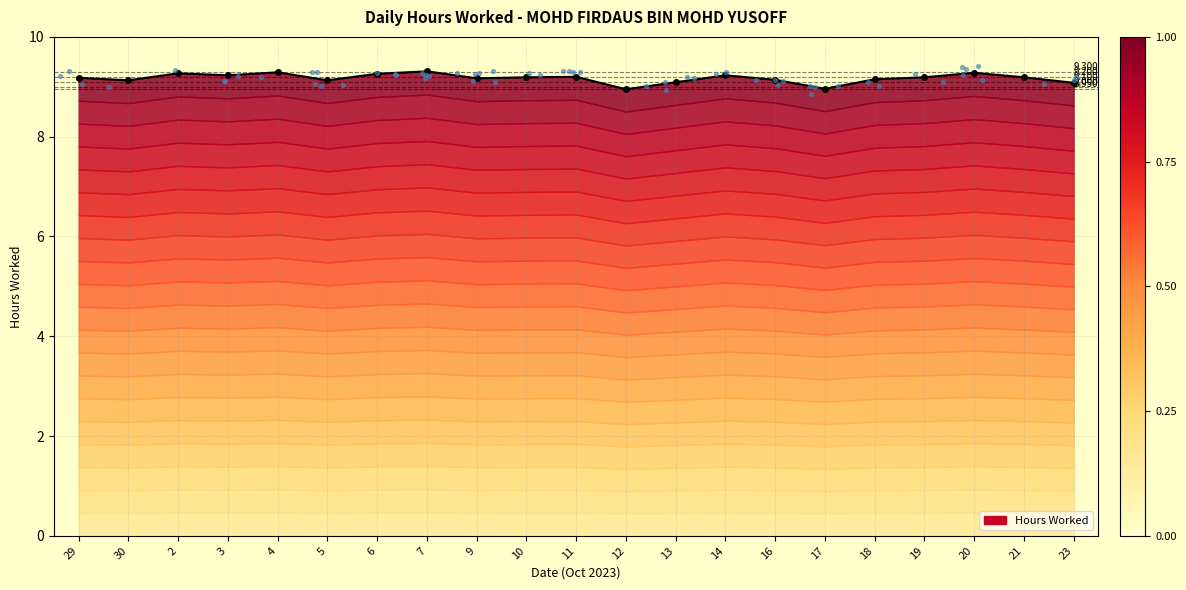

What is the change in value from 4 to 23?

-0.2